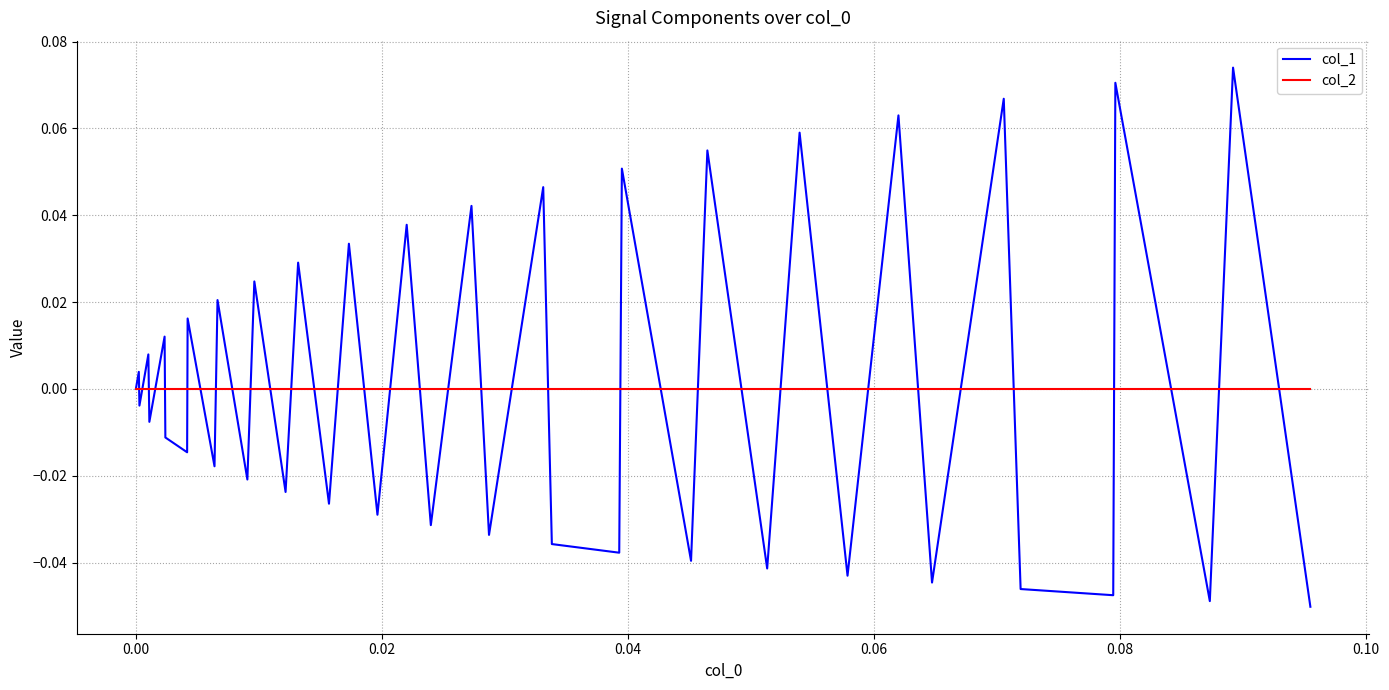

Which series has the largest range (max minus min)?

col_1